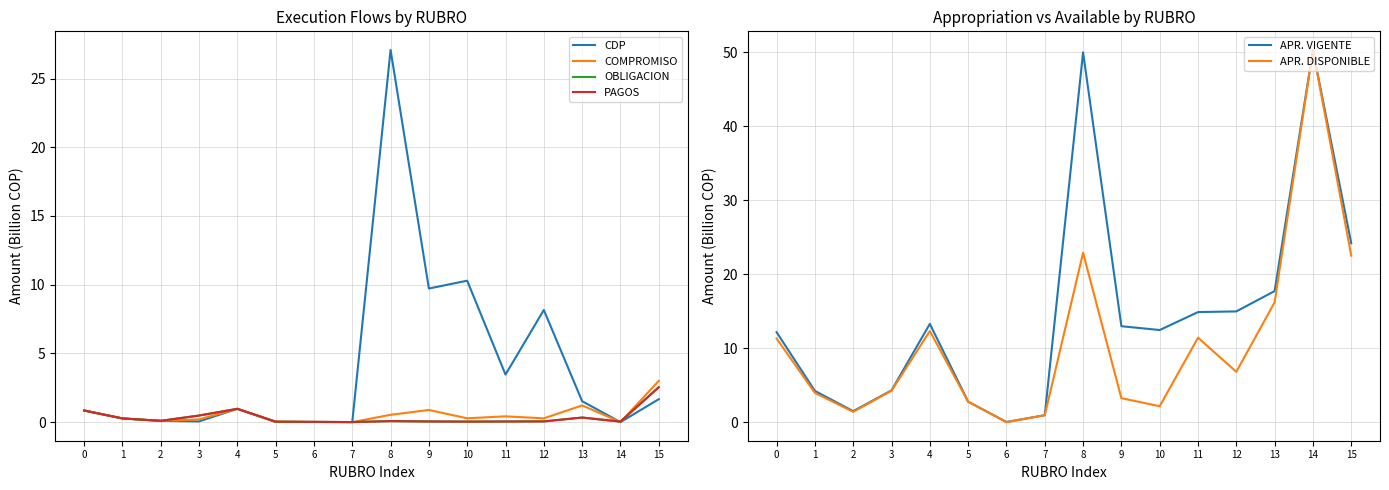

Which has a higher value, 6 or 1?

1